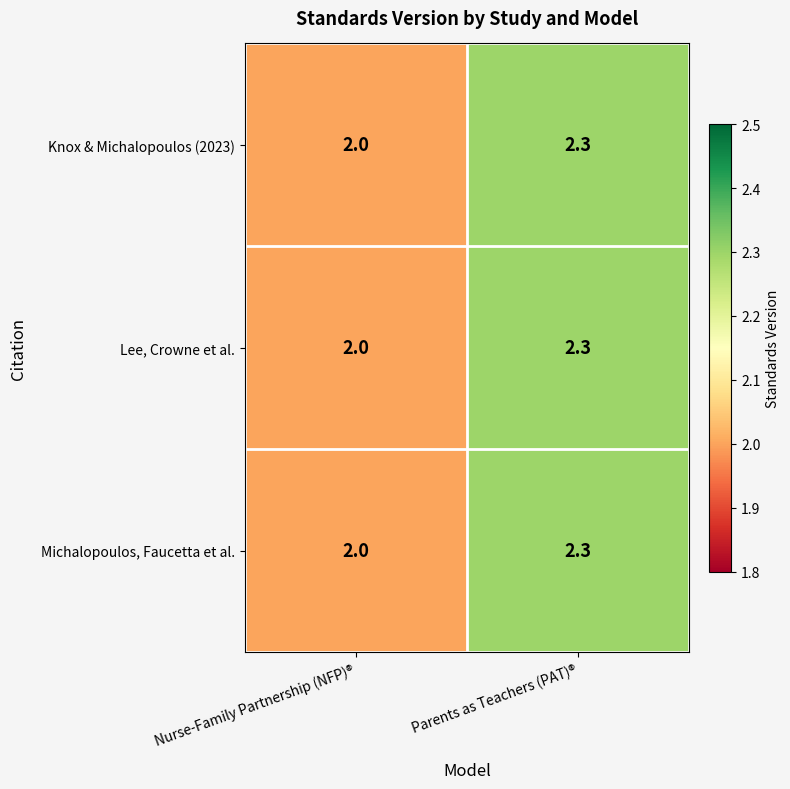

What is the difference between the maximum and minimum values in the Lee, Crowne et al. series?

0.3